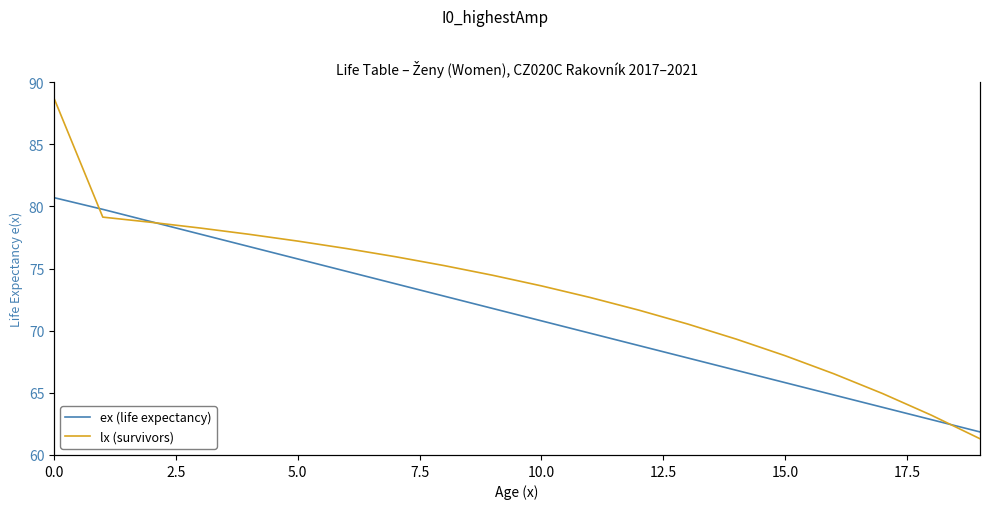

True or false: ex (life expectancy) and lx (survivors) intersect in this chart.

False